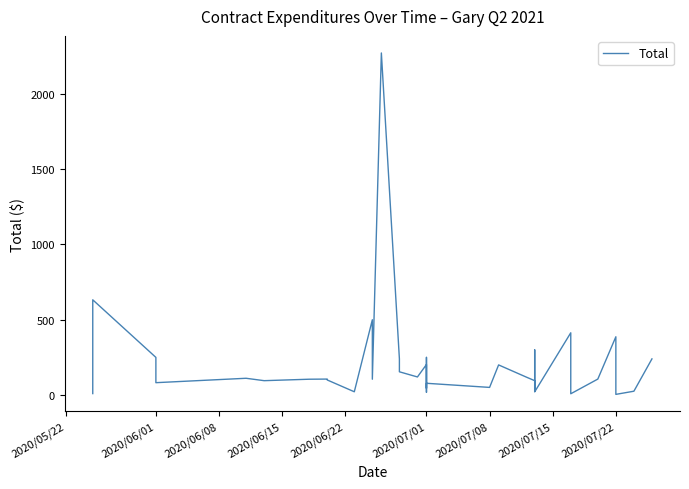

What position from the right is 2020/06/15?

36